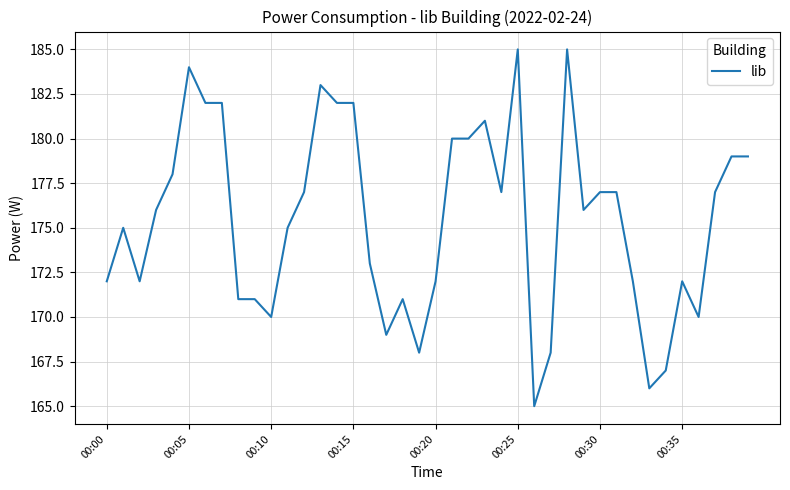

What is the smallest value displayed?

165